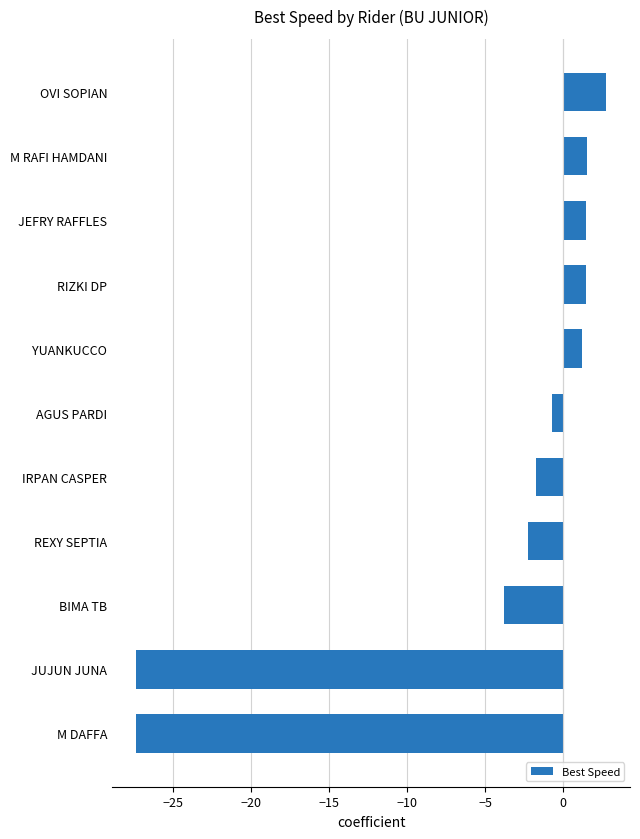

What is the average value?

-5.0